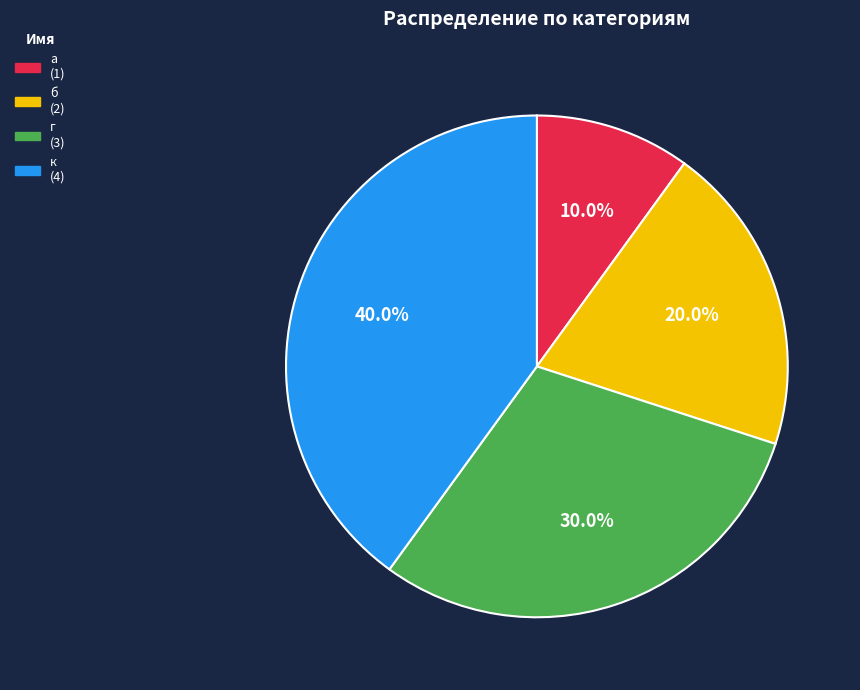

Is it true that г is 30% of the pie?

True